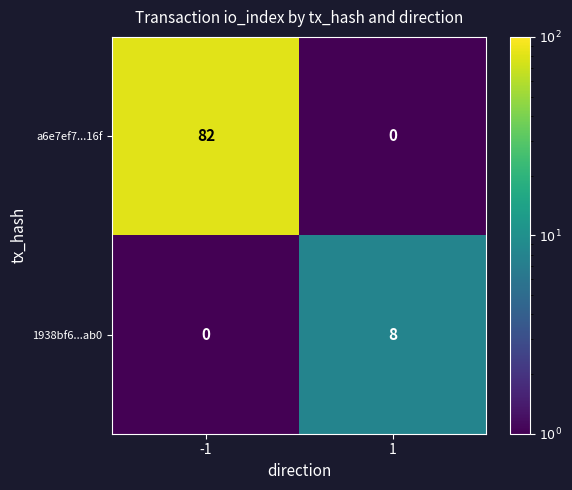

What is the approximate value of 1938bf6...ab0 at 1?

8